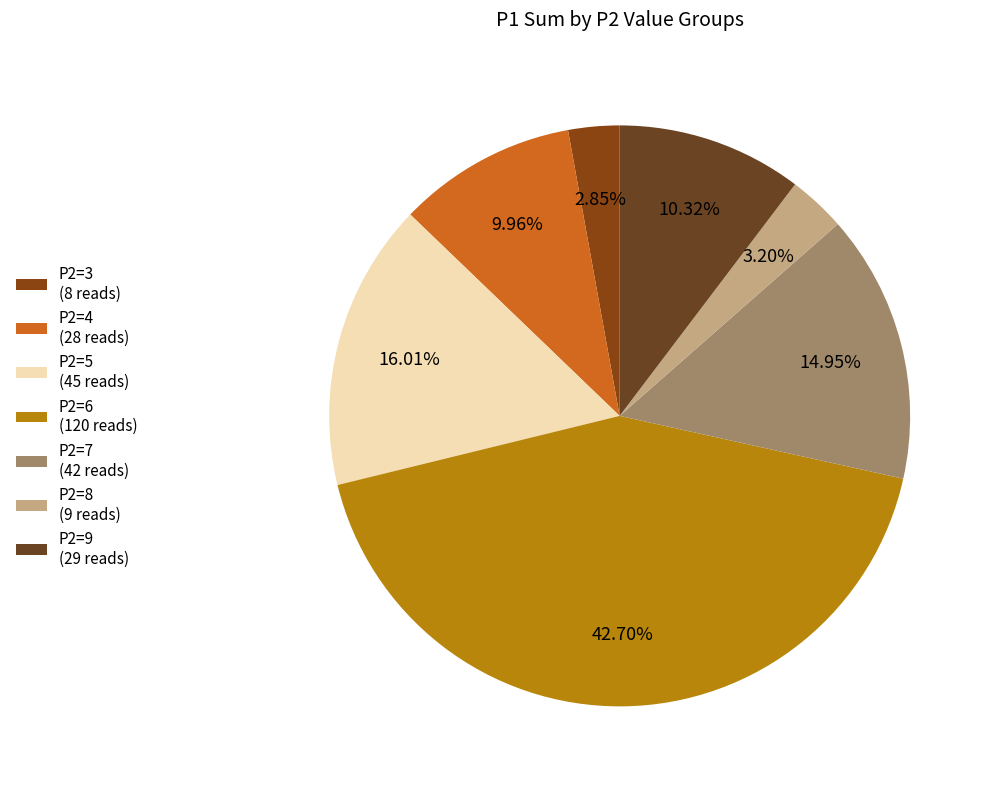

Does any single category account for the majority?

No